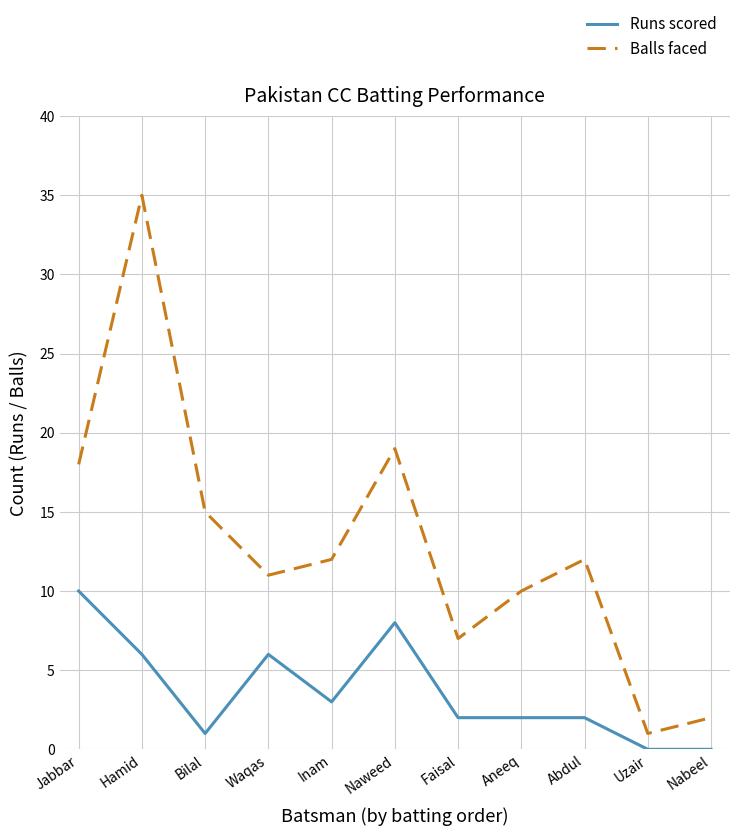

True or false: Runs scored and Balls faced cross at least once.

False